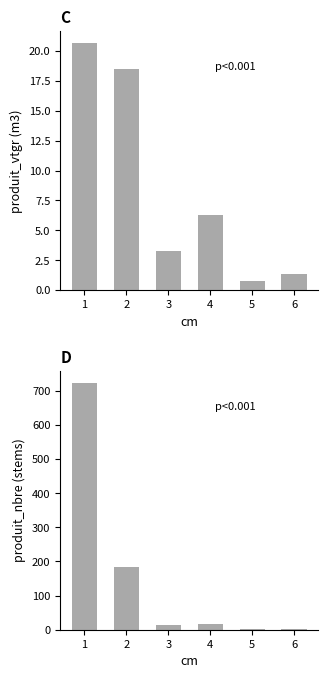

Reading left to right, list all the values displayed in this chart.

produit_vtgr: 1=20.6	2=18.5	3=3.2	4=6.3	5=0.7	6=1.4
produit_nbre: 1=723.0	2=184.0	3=15.0	4=18.0	5=1.0	6=1.0